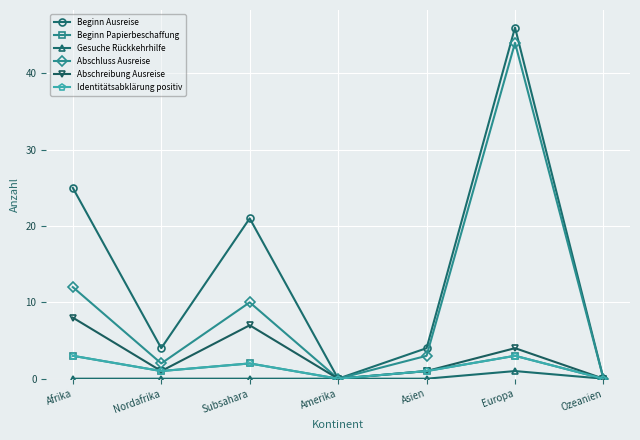

Reading left to right, what are all the values shown in this chart?

Beginn Ausreise: 25	4	21	0	4	46	0
Beginn Papierbeschaffung: 3	1	2	0	1	3	0
Gesuche Rückkehrhilfe: 0	0	0	0	0	1	0
Abschluss Ausreise: 12	2	10	0	3	44	0
Abschreibung Ausreise: 8	1	7	0	1	4	0
Identitätsabklärung positiv: 3	1	2	0	1	3	0